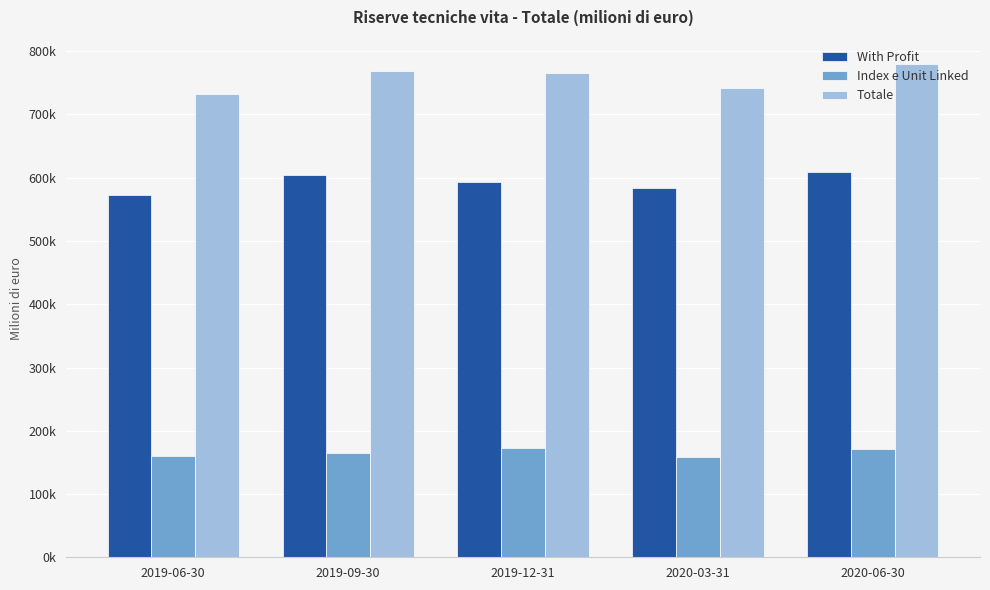

Does the chart contain stacked bars?

No